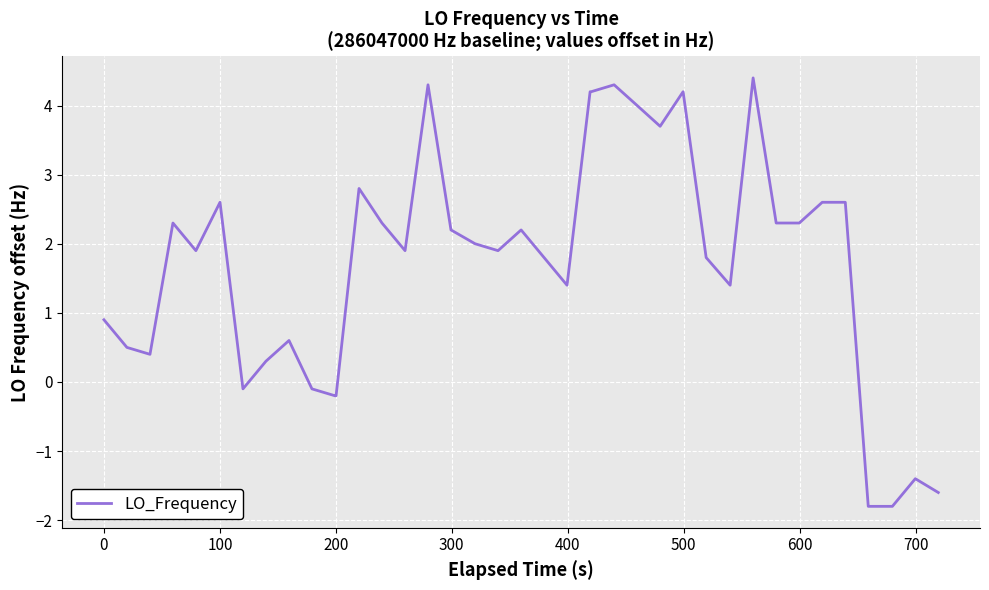

What is the maximum value shown in the chart?

4.4